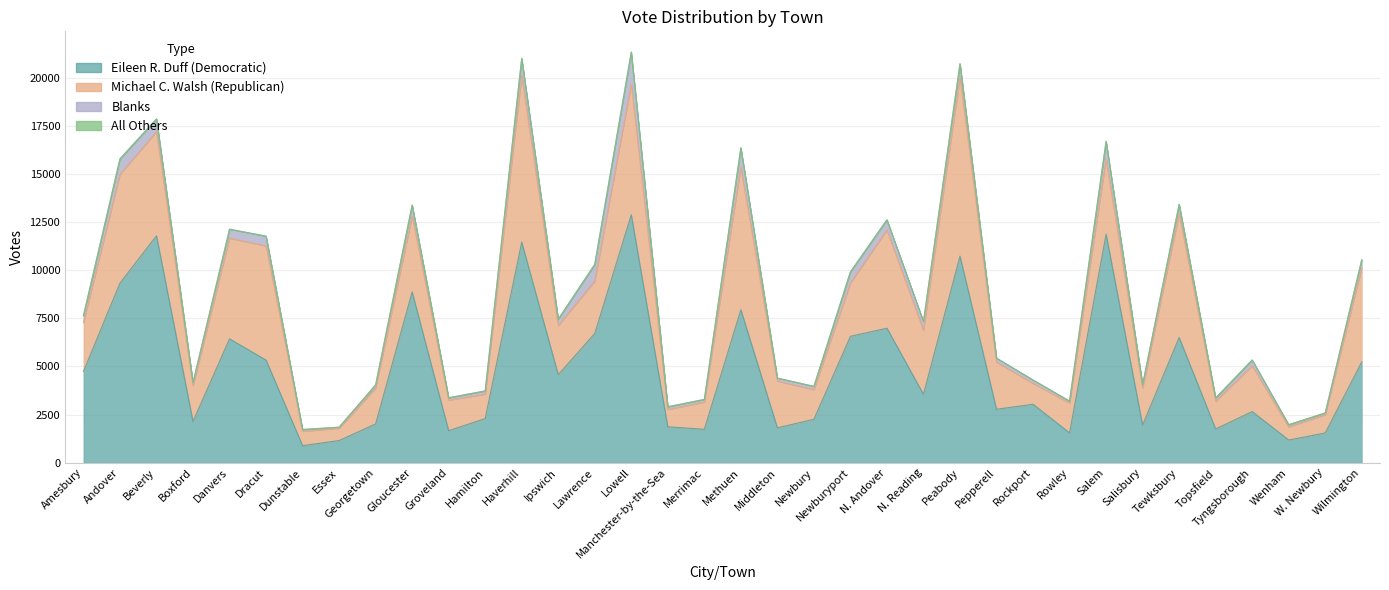

Which series has the widest spread of values?

Eileen R. Duff (Democratic)